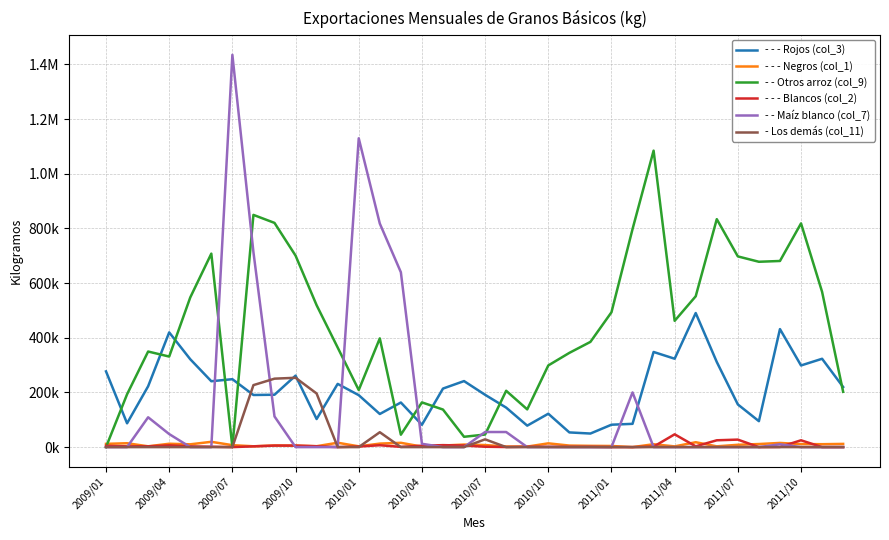

Does the chart display data point markers on the line(s)?

No